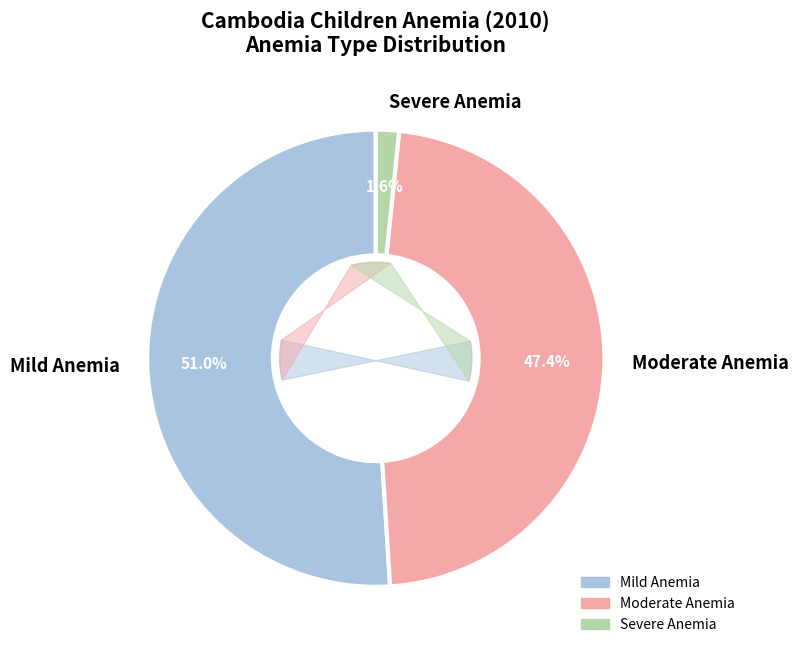

How many segments does this pie chart have?

3